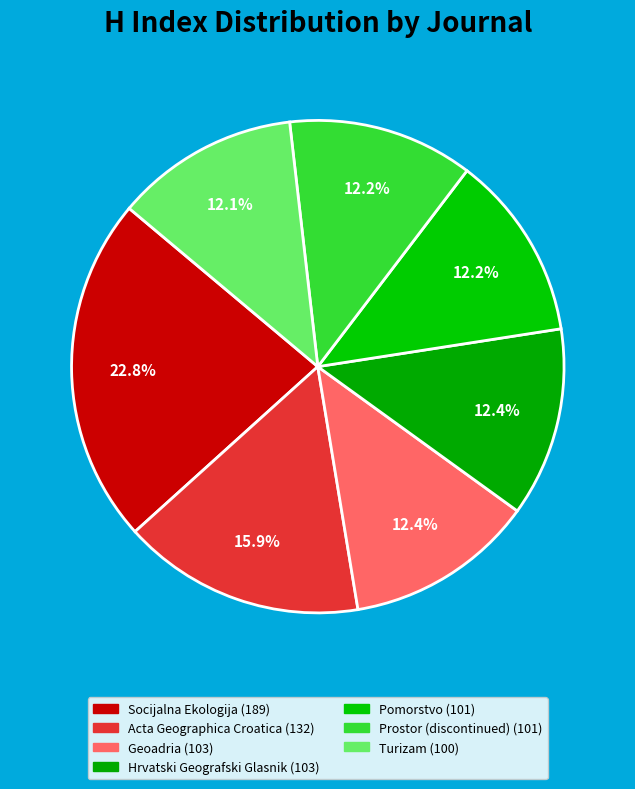

Do Geoadria and Hrvatski Geografski Glasnik together represent more than half of the pie?

No